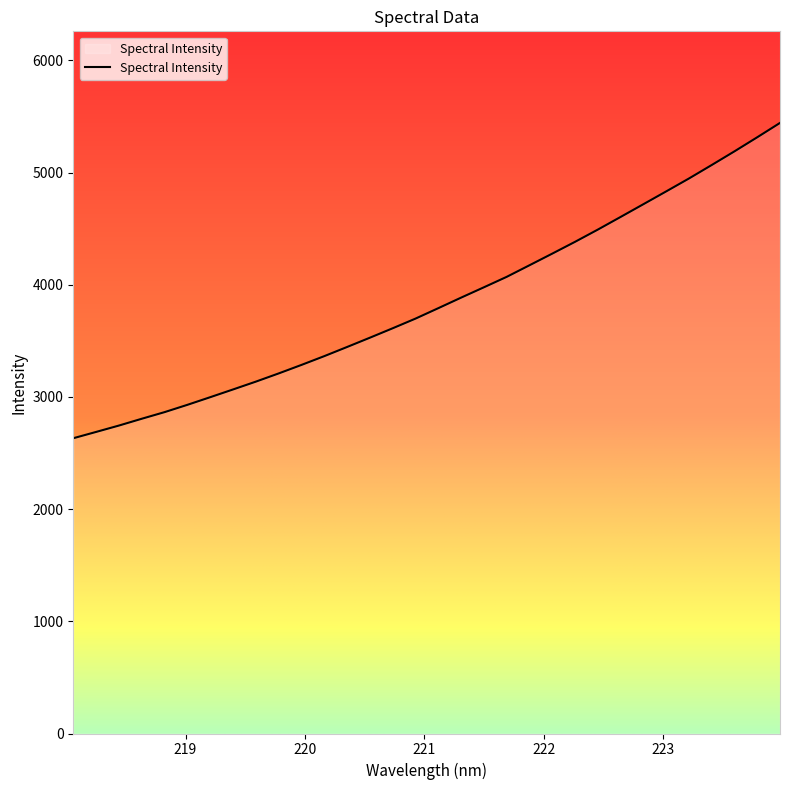

Count the number of categories in the chart.

32